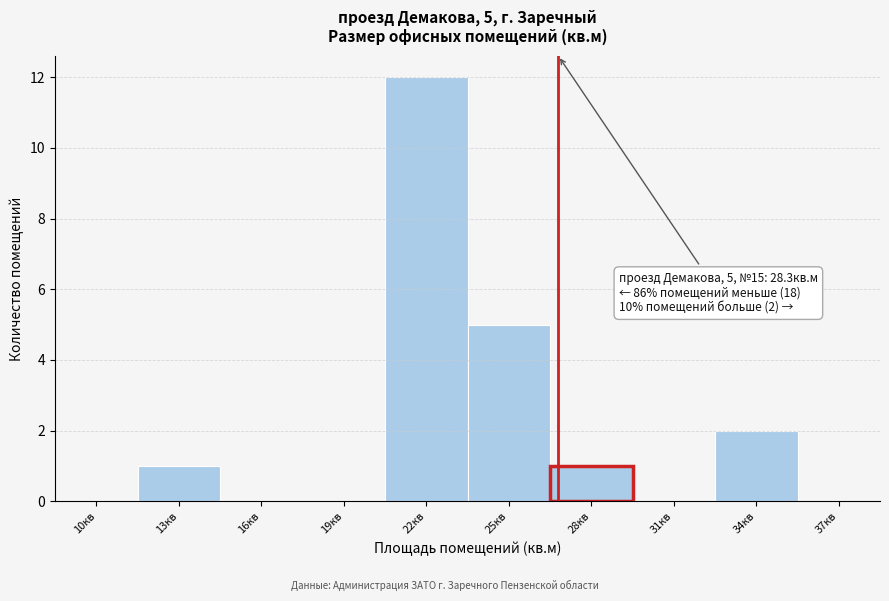

Reading left to right, extract all data points from this chart.

10кв=0	13кв=1	16кв=0	19кв=0	22кв=12	25кв=5	28кв=1	31кв=0	34кв=2	37кв=0